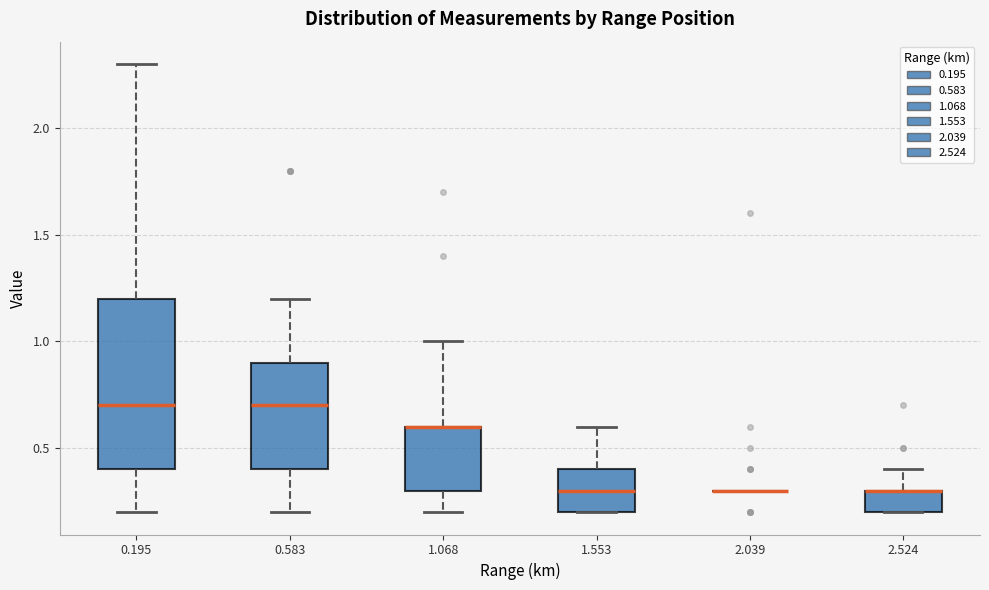

Reading left to right, read every box against the y-axis: the position of its median line, the range the box covers, and the ends of its whiskers. The values are not printed on the chart, so give them approximately, as read against the axis.

0.195: median 0.7, box 0.4 to 1.2, whiskers 0.2 to 2.3
0.583: median 0.7, box 0.4 to 0.9, whiskers 0.2 to 1.2
1.068: median 0.6 (drawn on the box's upper edge), box 0.3 to 0.6, whiskers 0.2 to 1.0
1.553: median 0.3, box 0.2 to 0.4, whiskers 0.2 to 0.6
2.039: box collapsed to a line at 0.3, whiskers 0.3 to 0.3
2.524: median 0.3 (drawn on the box's upper edge), box 0.2 to 0.3, whiskers 0.2 to 0.4